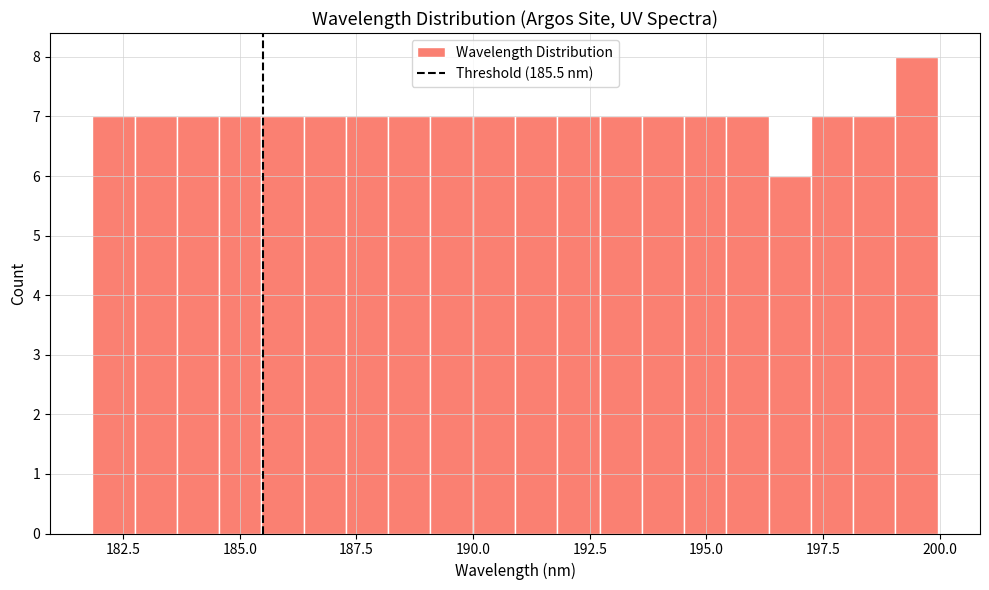

Around what value on the x-axis is the tallest bar? Give the approximate position of its centre, as read against the axis.

199.5